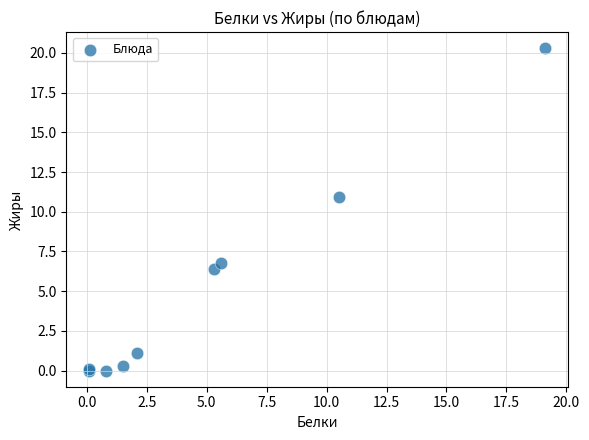

What Y value in the scatter plot is closest to 10?

10.9